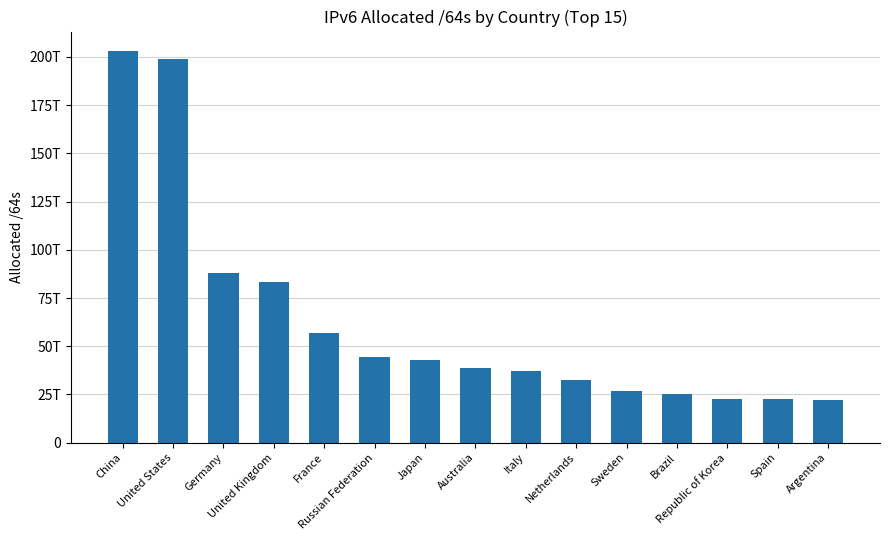

What is the change in value from United Kingdom to Republic of Korea?

-60636360474623